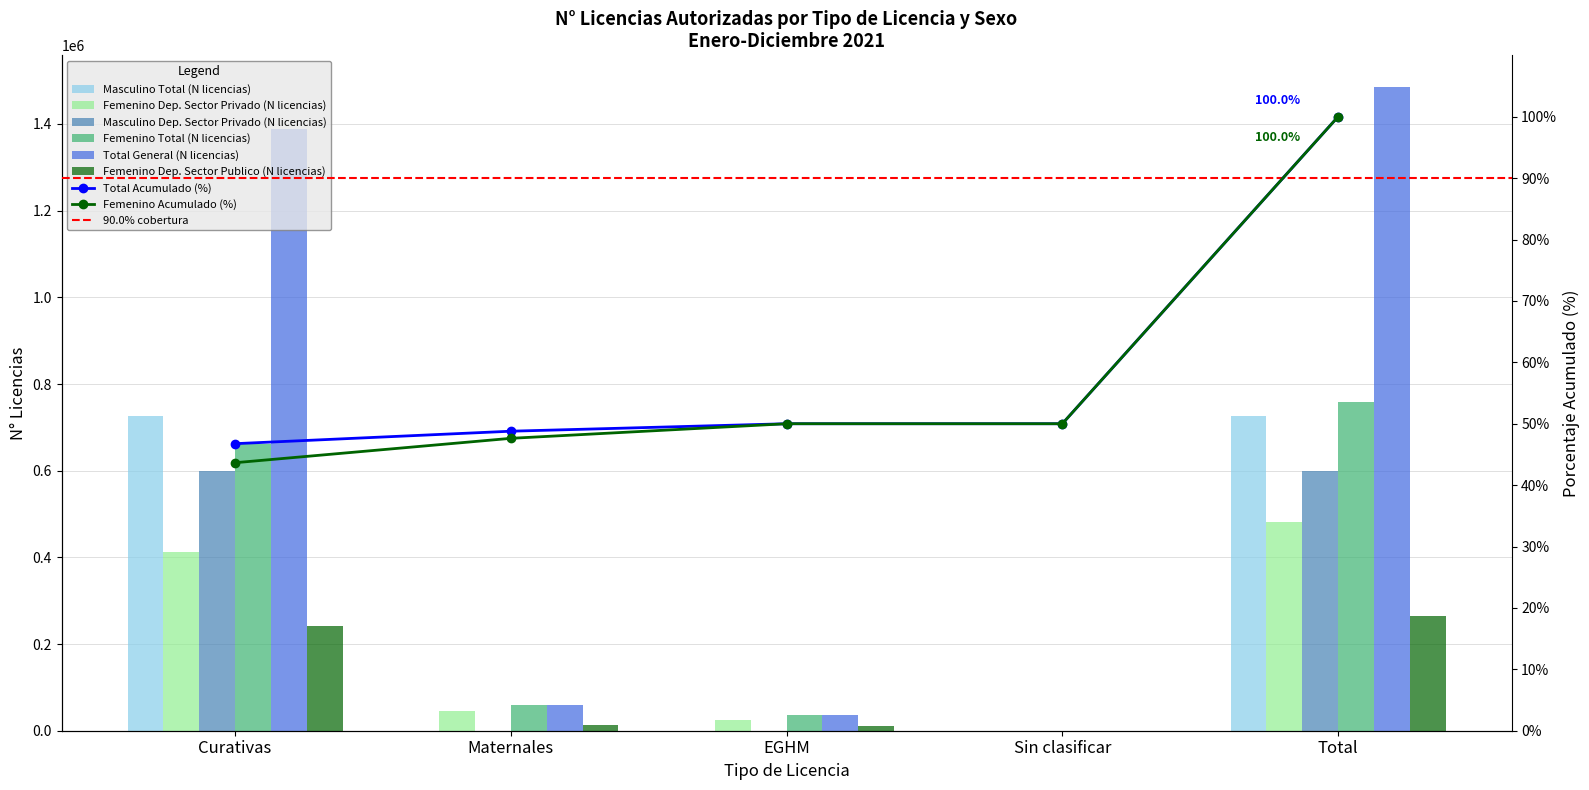

At which category is the sum across all series the highest?

Total